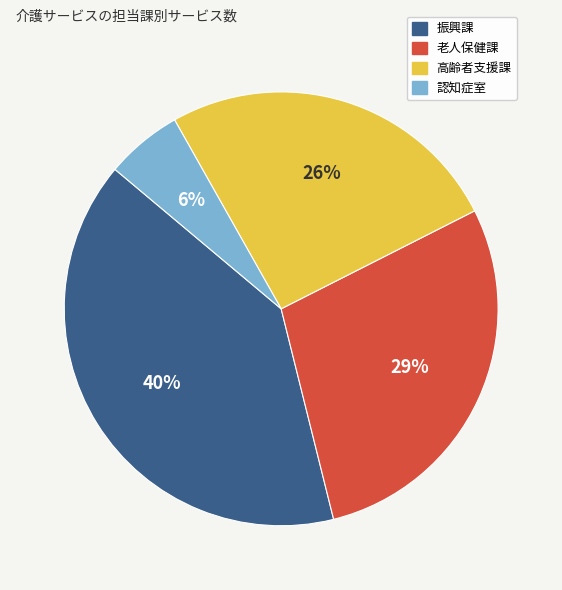

Between 振興課 and 認知症室, which is larger?

振興課